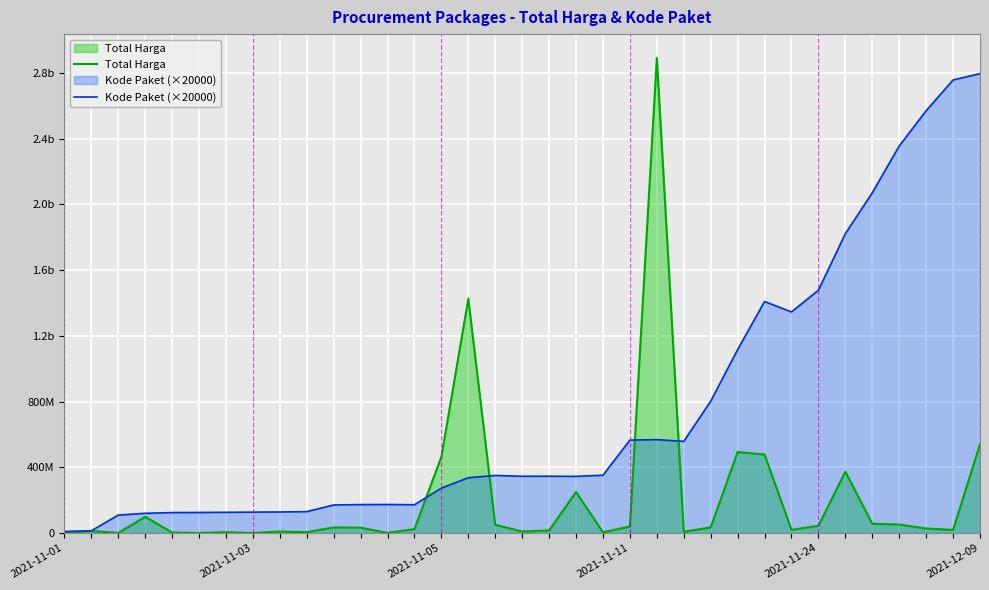

Which series has the largest total across all categories?

Kode Paket (×20000)